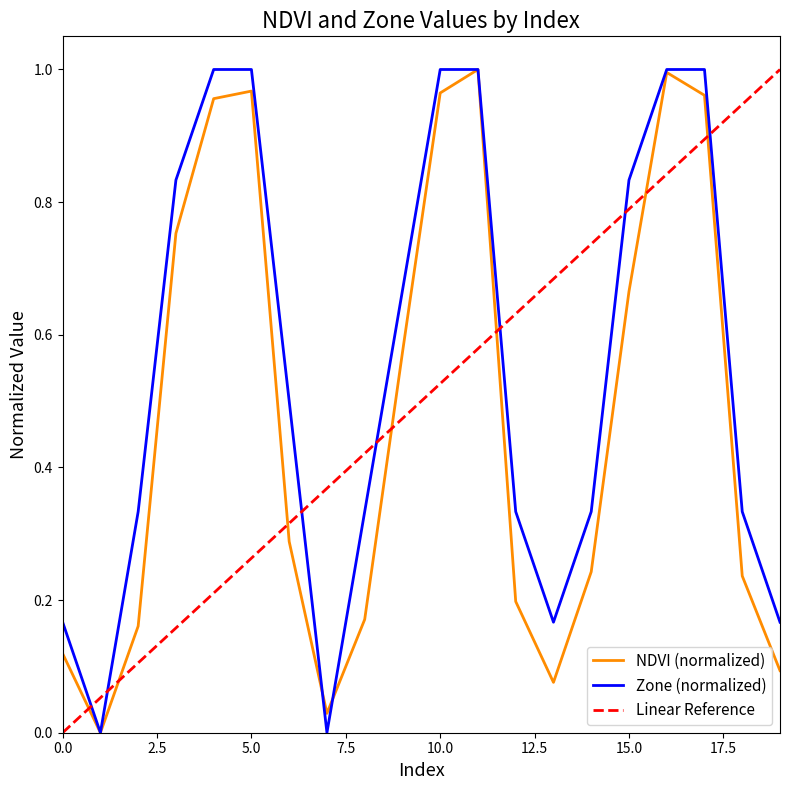

What is the value of the Zone point at the 14th from the left?

0.2